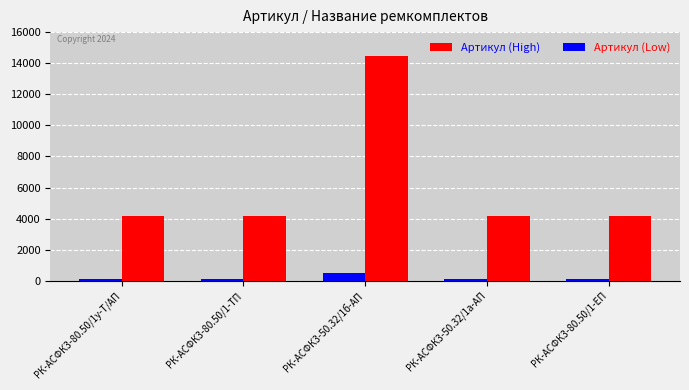

What value does the Артикул (High) series have at РК-АСФК3-50.32/1б-АП, to the nearest 100?

14500